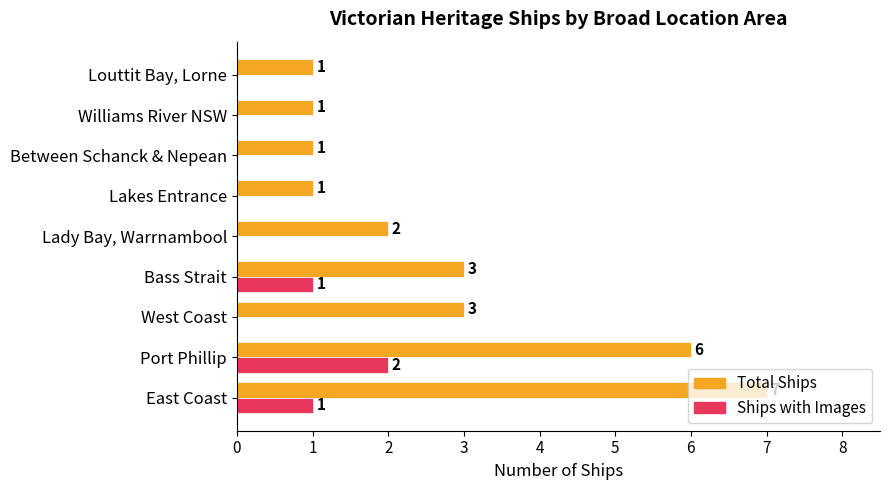

Is it true that Ships with Images equals -1 at Between Schanck & Nepean?

False